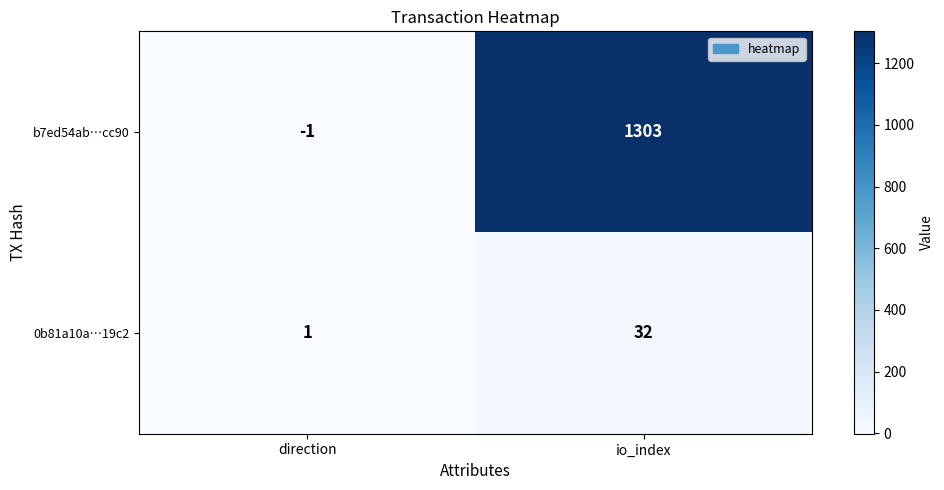

At which category does the chart reach its minimum across all series?

direction